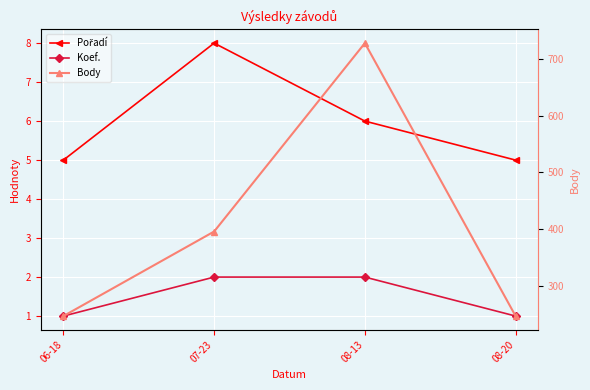

What position from the left is 08-20?

4